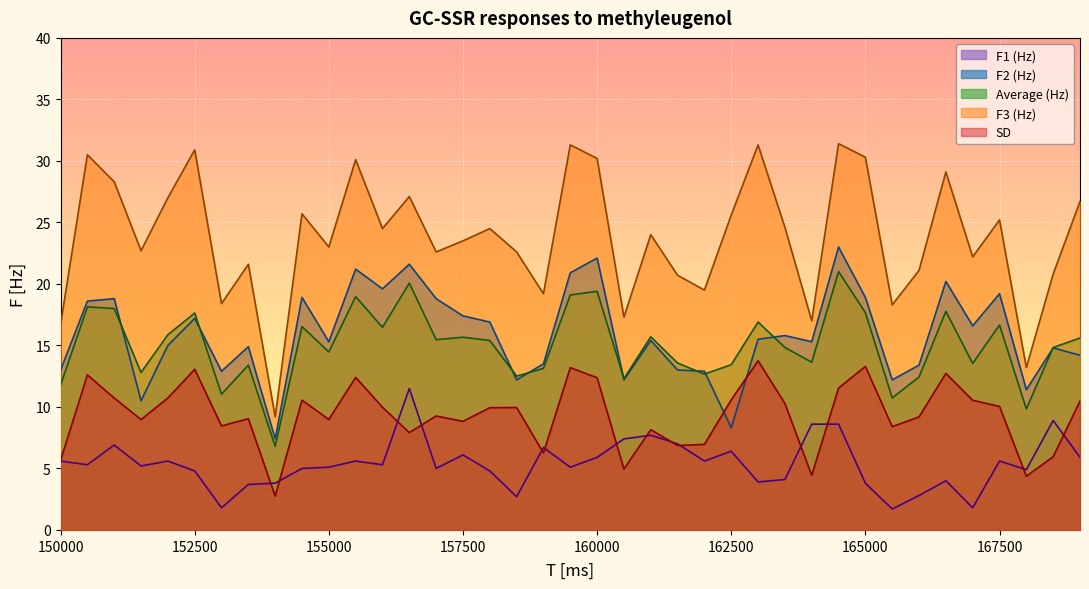

What is the minimum value shown in the chart?

1.7